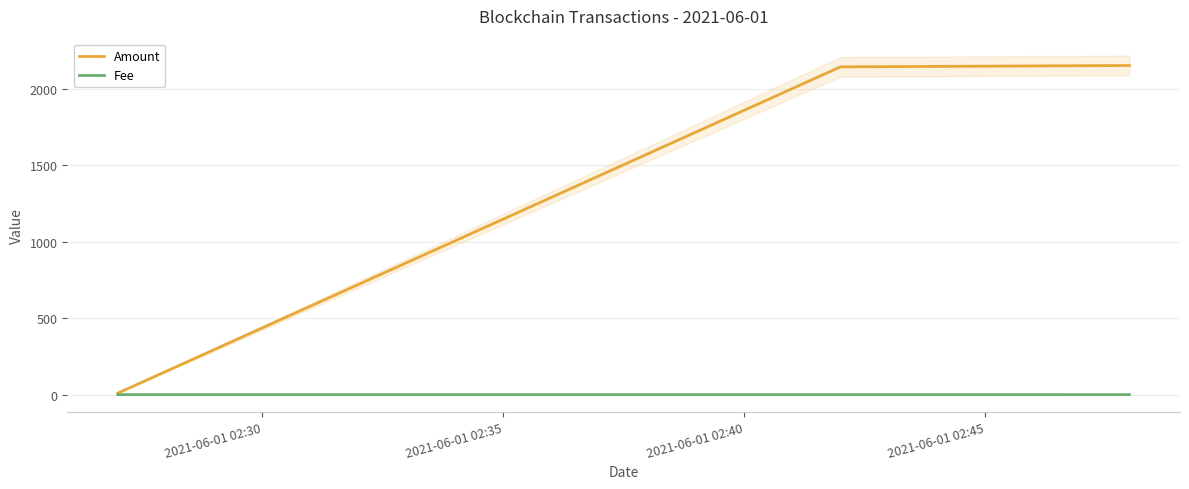

Reading right to left, extract all data points from this chart.

Amount: 2152.0	2143.0	10.0
Fee: 0.0	0.1	0.1